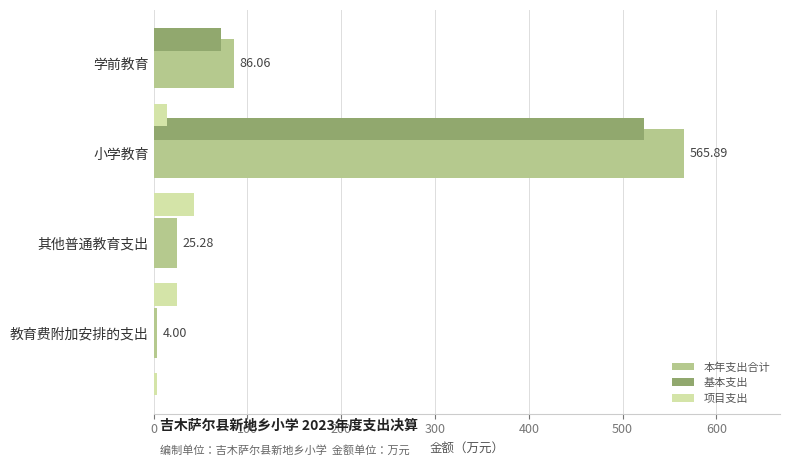

Reading left to right, extract all data points from this chart.

本年支出合计: 86.1	565.9	25.3	4.0
基本支出: 72.2	522.8	0.0	0.0
项目支出: 13.8	43.1	25.3	4.0